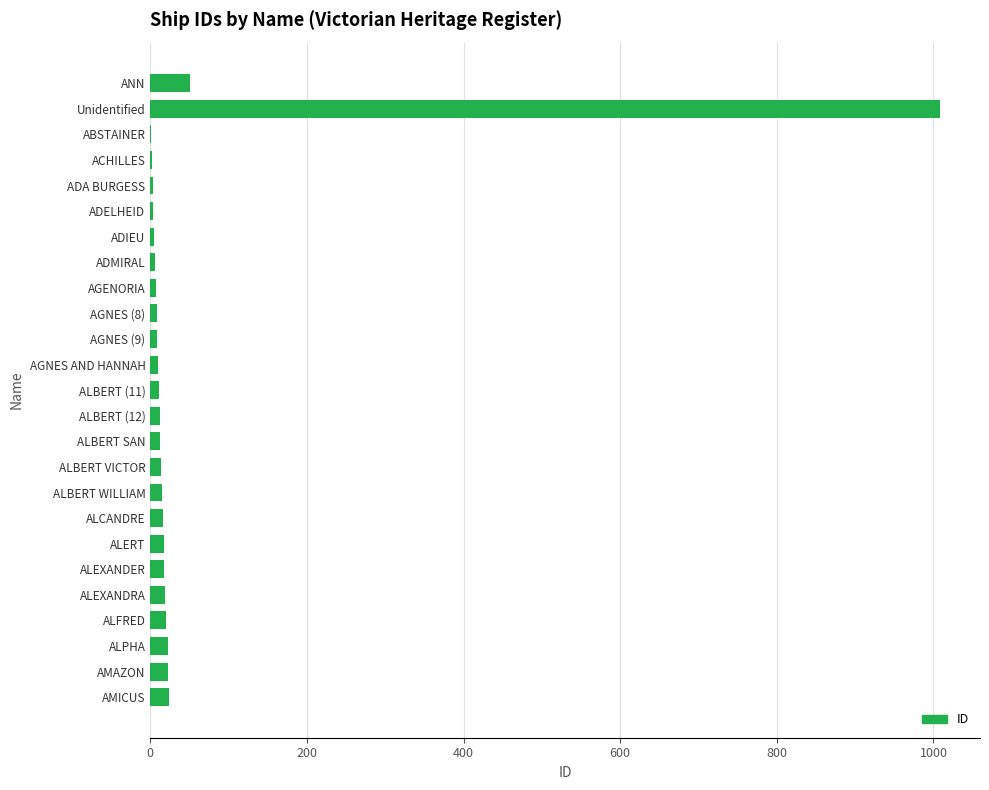

Is it true that the value at Unidentified is 1009?

True